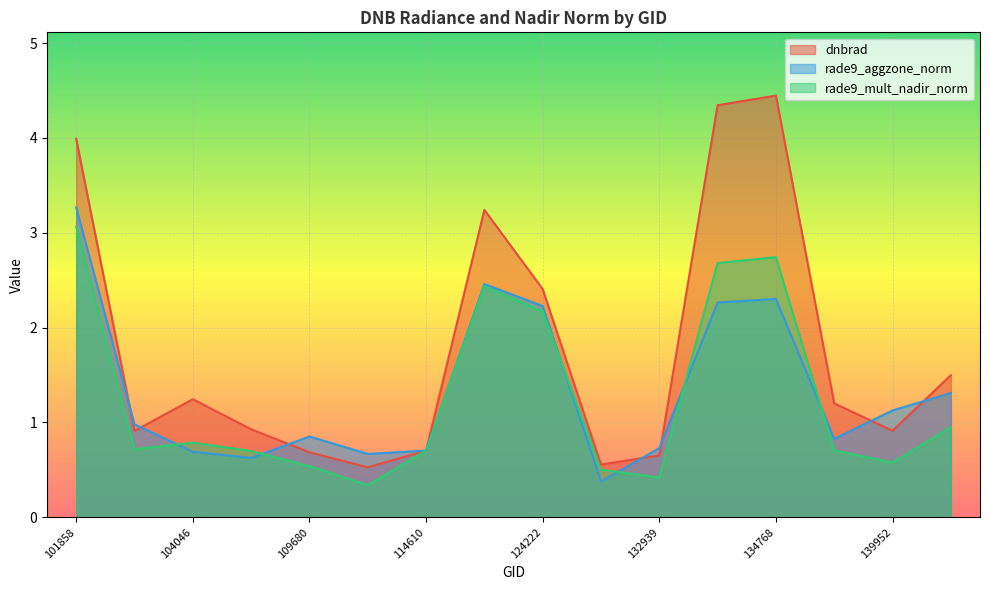

What are all the series names shown in the legend?

dnbrad, rade9_aggzone_norm, rade9_mult_nadir_norm